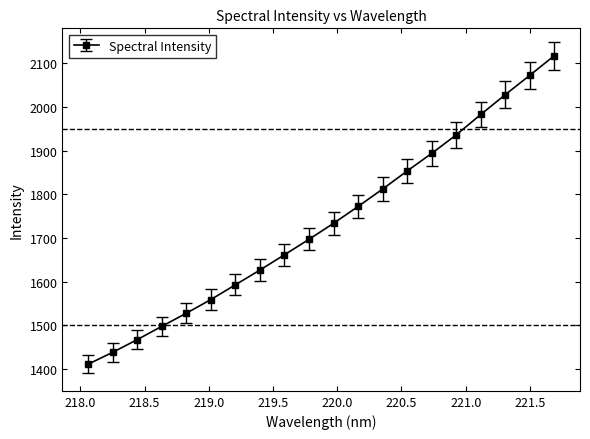

What is the maximum value shown in the chart?

2117.5